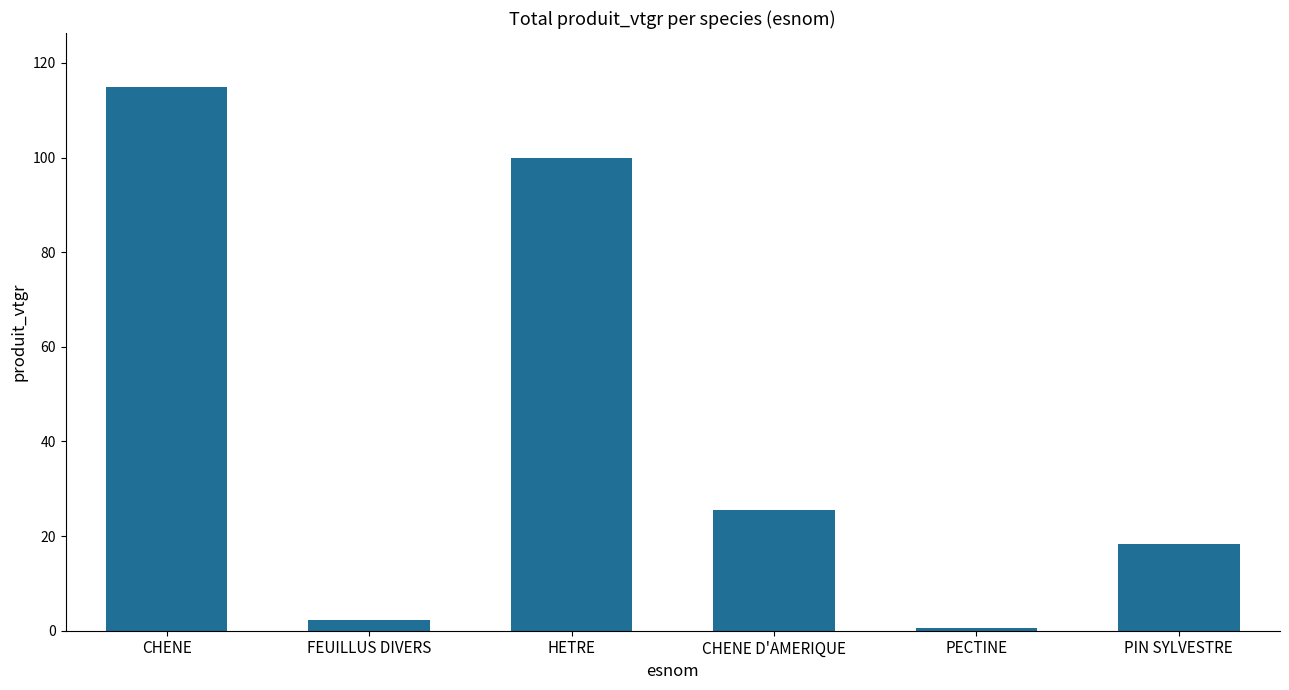

List the labels in order of value, largest first.

CHENE, HETRE, CHENE D'AMERIQUE, PIN SYLVESTRE, FEUILLUS DIVERS, PECTINE